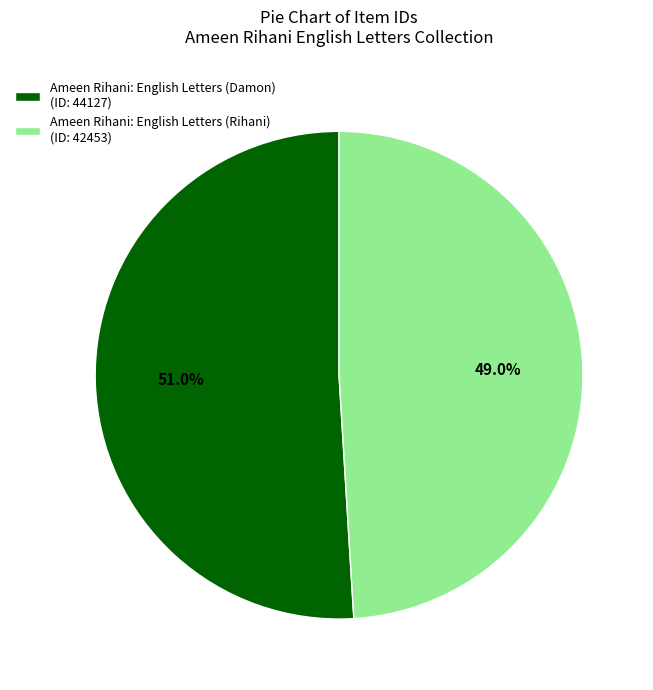

What percentage is the Ameen Rihani: English Letters (Rihani) slice, to the nearest percent?

49%